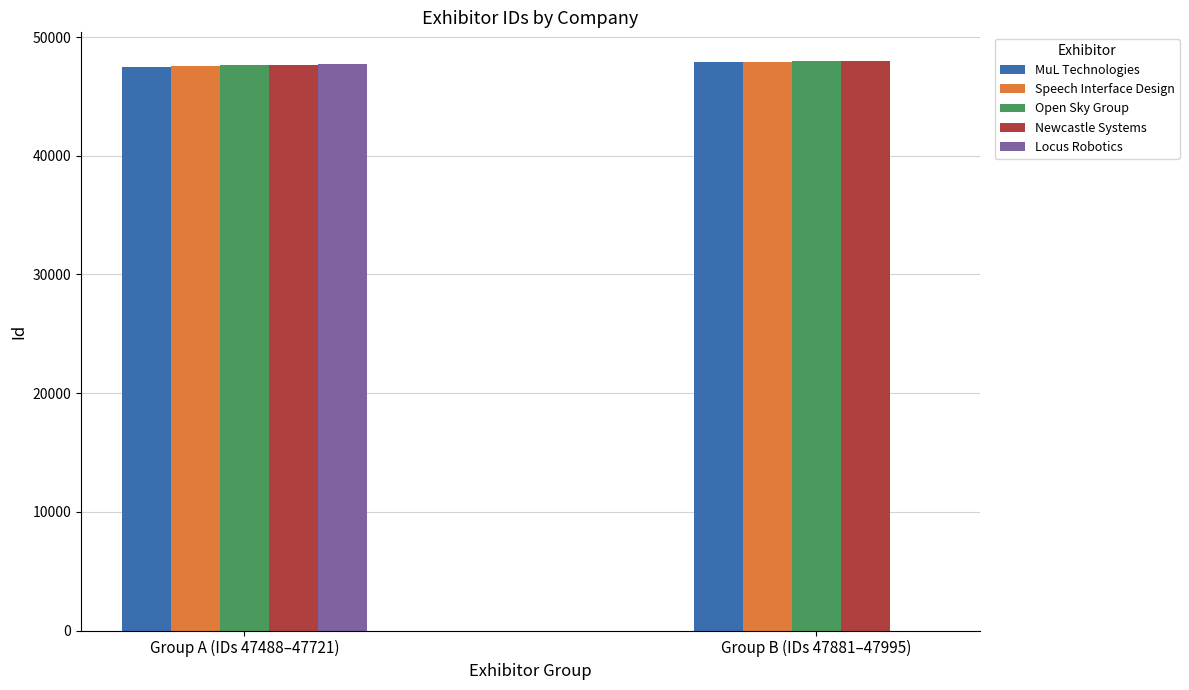

What is the sum of all MuL Technologies values?

95369